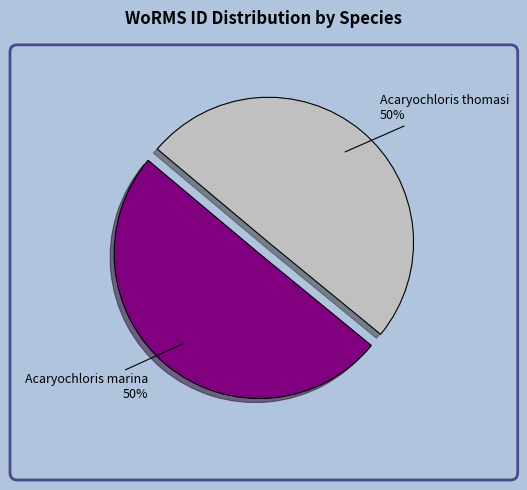

Which slice is the largest?

Acaryochloris marina